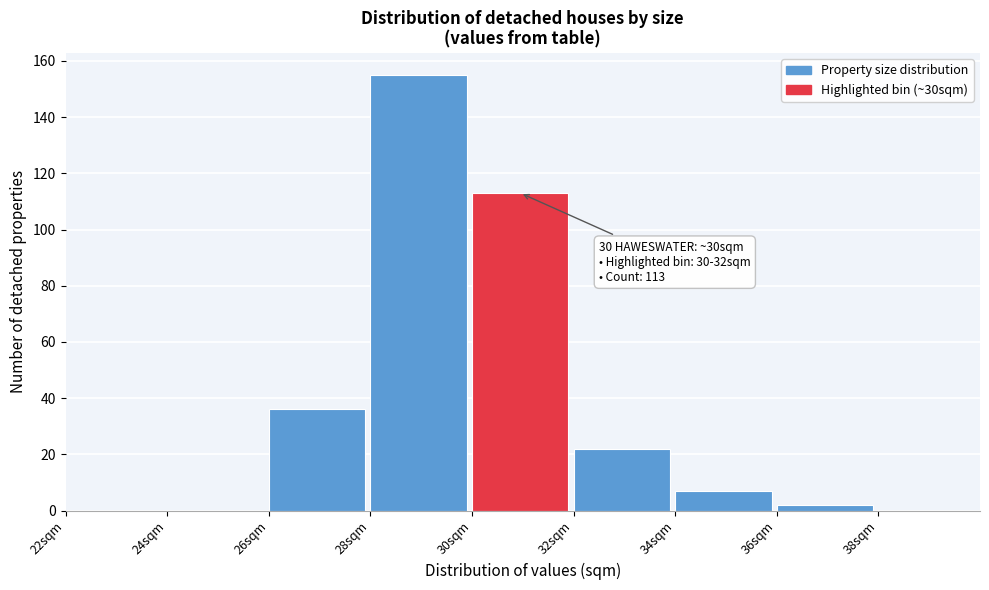

Which range on the x-axis has the tallest bar?

28 to 30